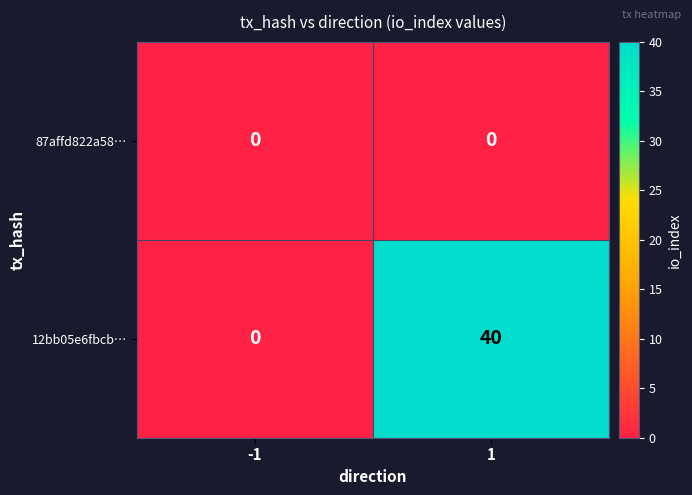

Is the value of 87affd822a58… at -1 greater than the value of 12bb05e6fbcb… at 1?

No